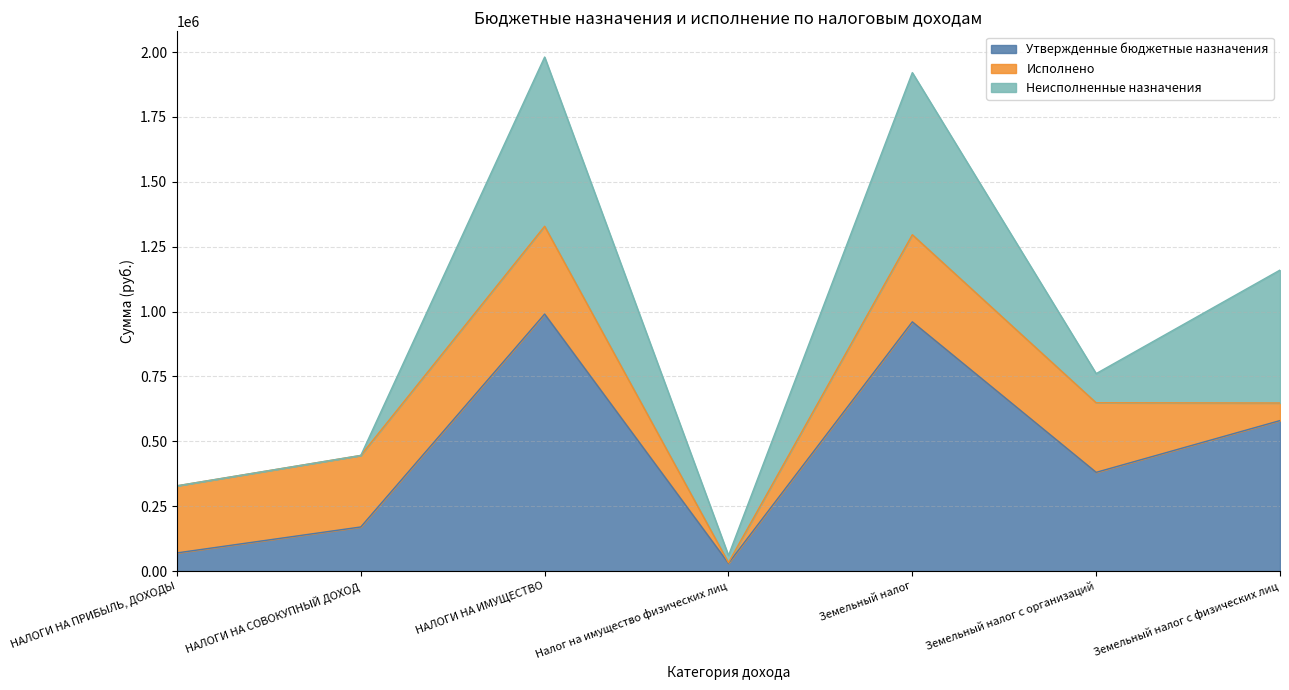

How many data points in Исполнено are less than 268028?

3